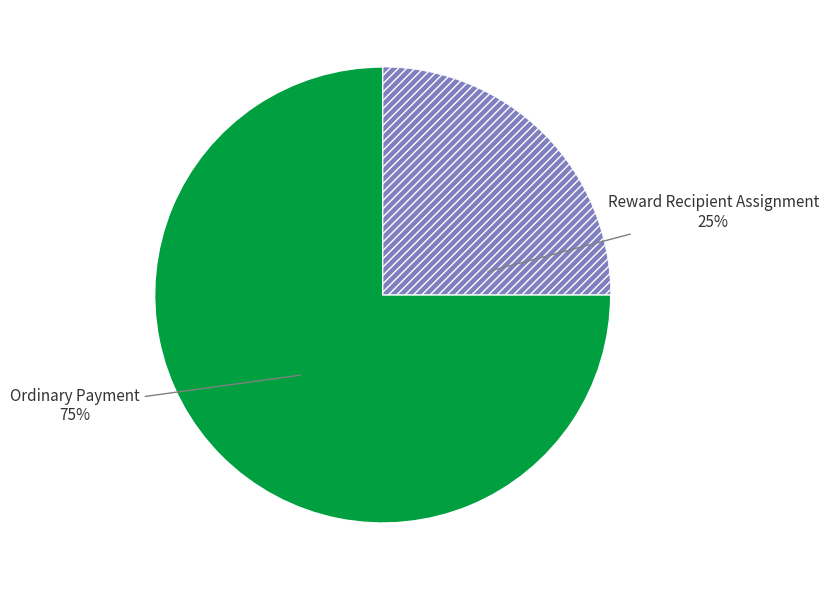

Is there any slice that represents more than half of the pie?

Yes